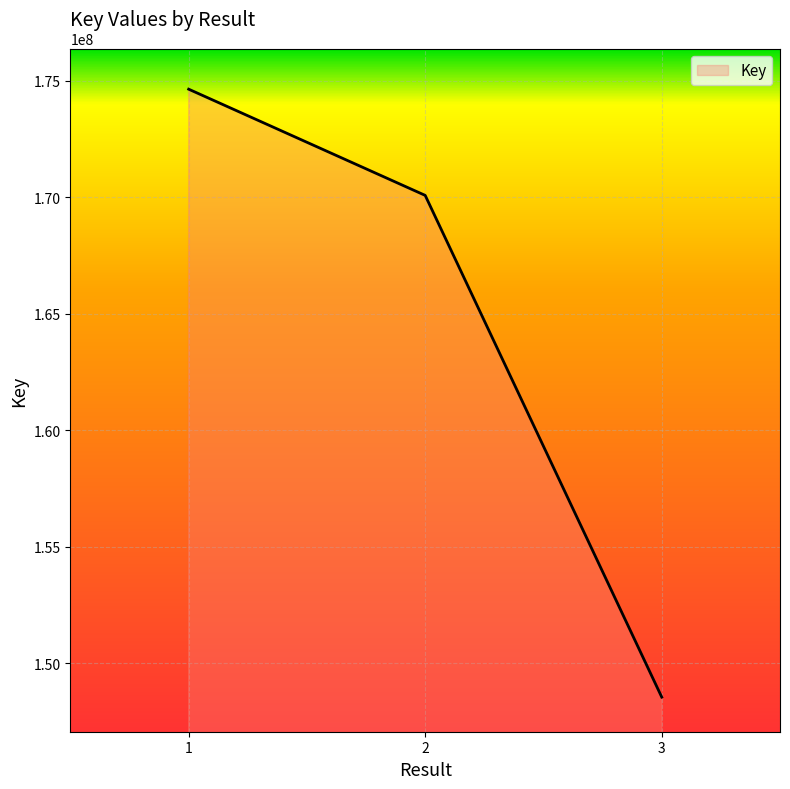

What is the average value?

164417842